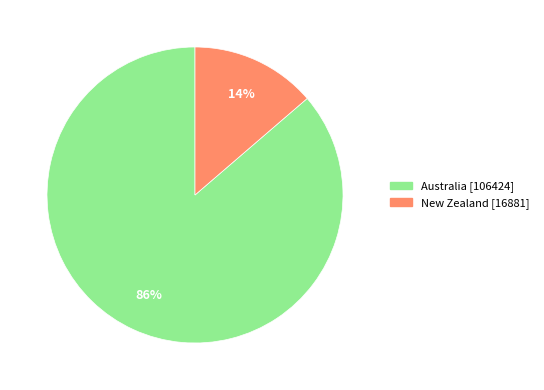

Rank the categories by value from highest to lowest.

Australia, New Zealand